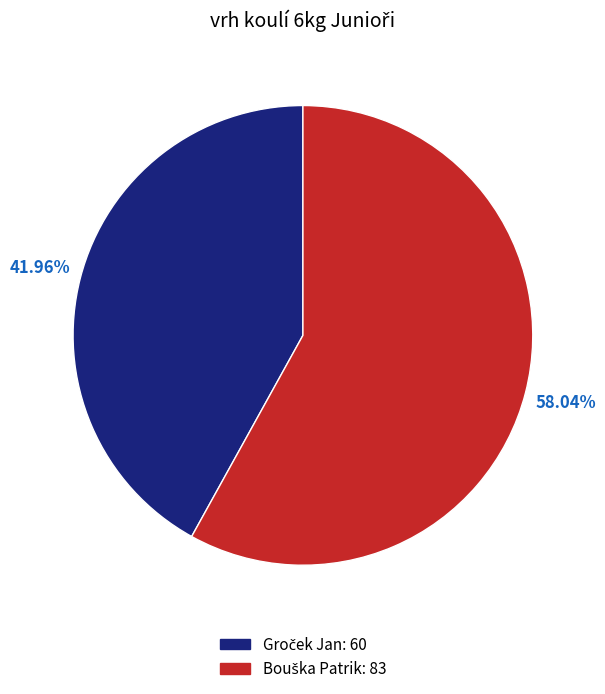

Is there a majority slice in this chart?

Yes